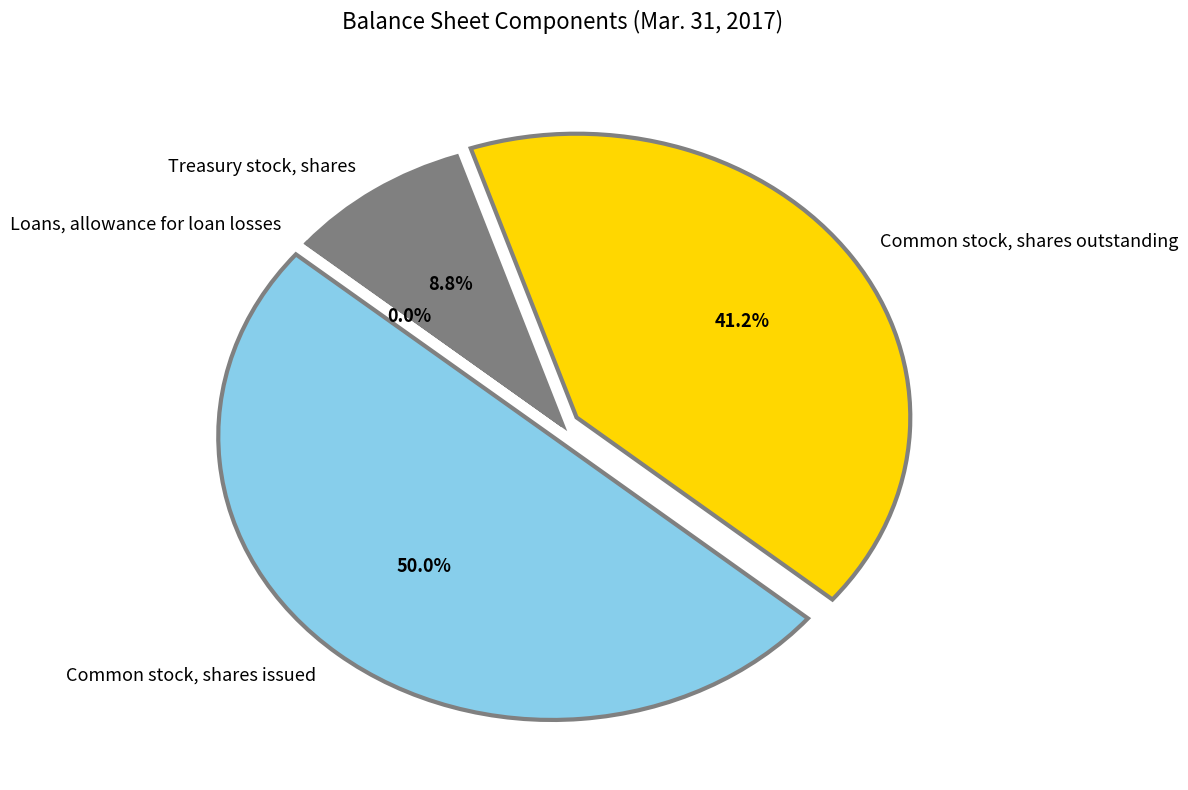

Which has a higher value, Common stock, shares issued or Common stock, shares outstanding?

Common stock, shares issued